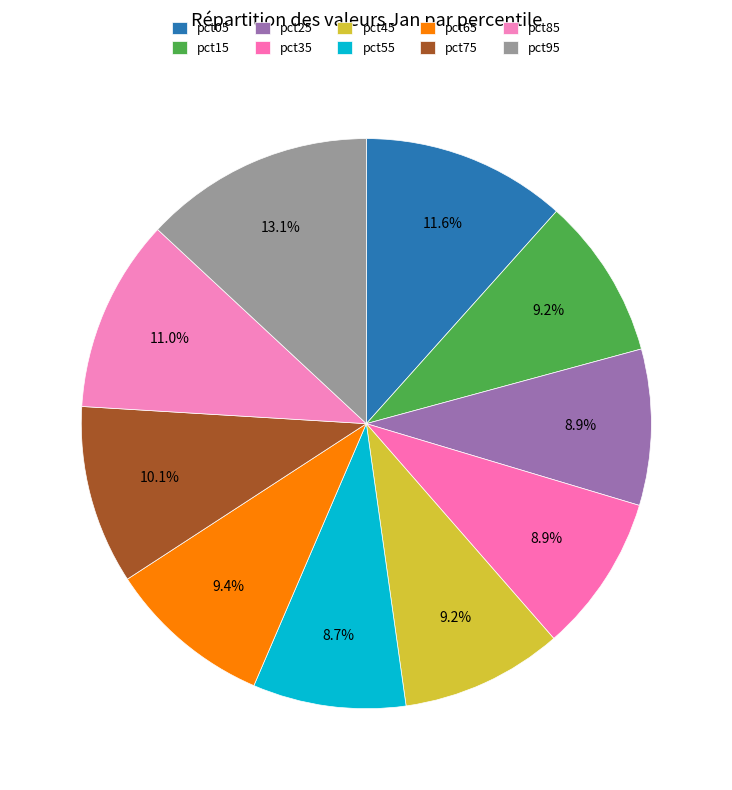

How many segments does this pie chart have?

10